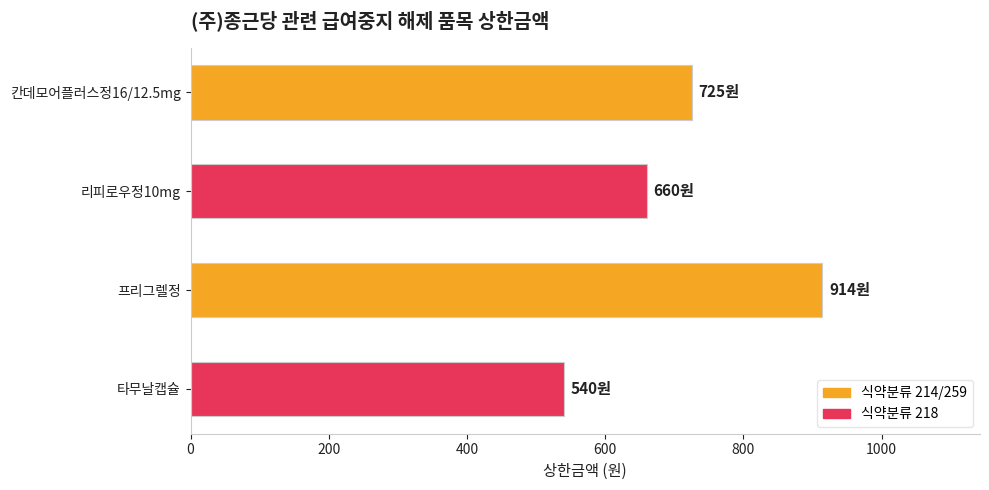

List the labels in order of value, smallest first.

타무날캡슐, 리피로우정10mg, 칸데모어플러스정16/12.5mg, 프리그렐정